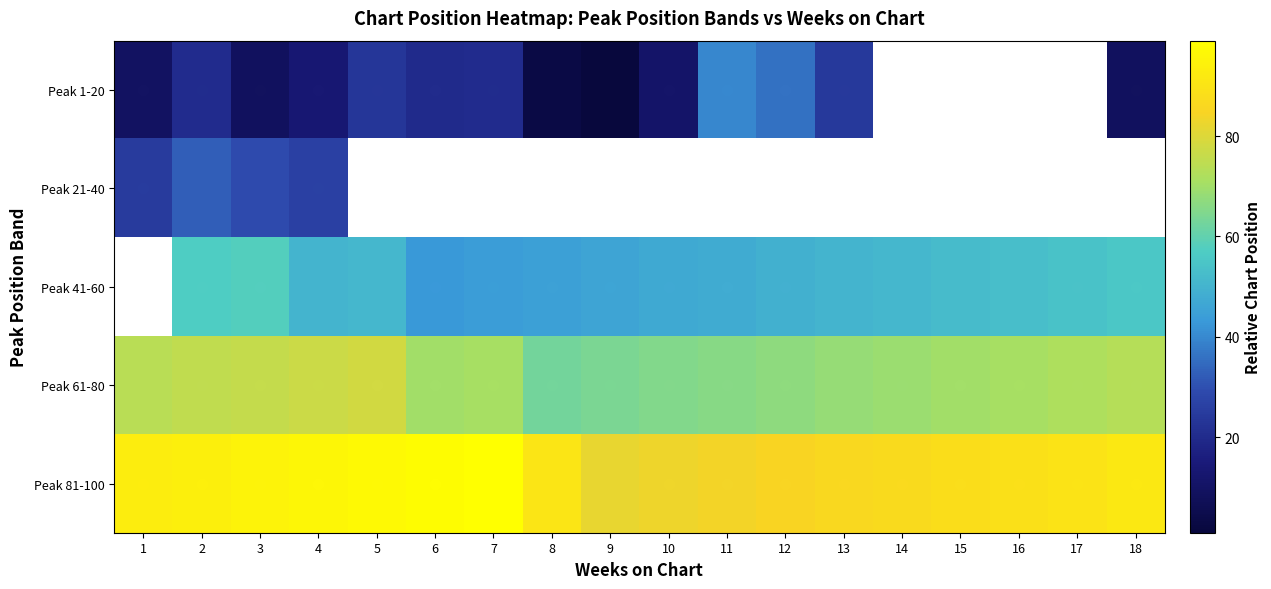

List the series in order of their overall mean, lowest first.

Peak 1-20, Peak 21-40, Peak 41-60, Peak 61-80, Peak 81-100